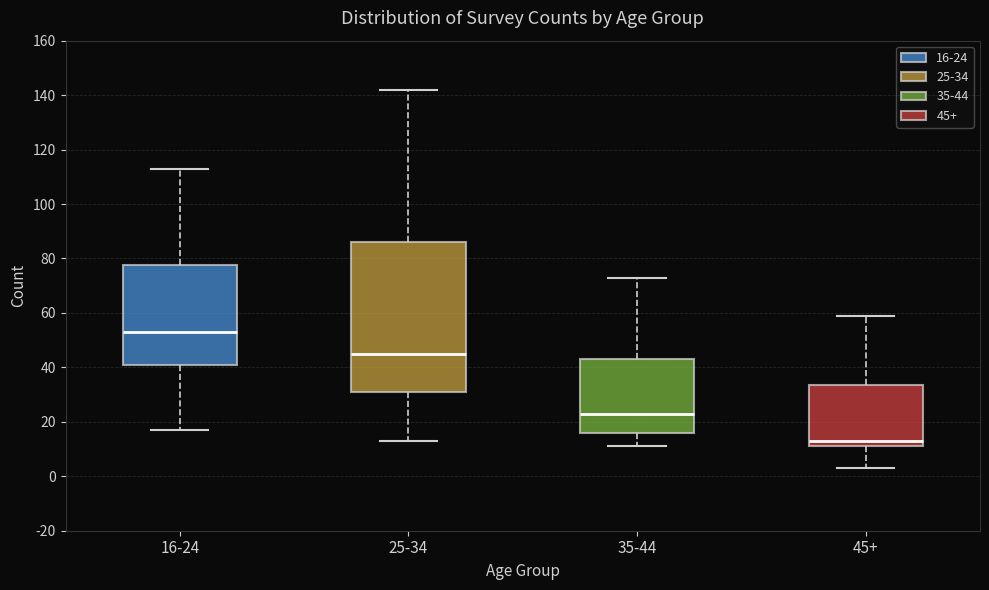

Which box has the lowest median line?

45+